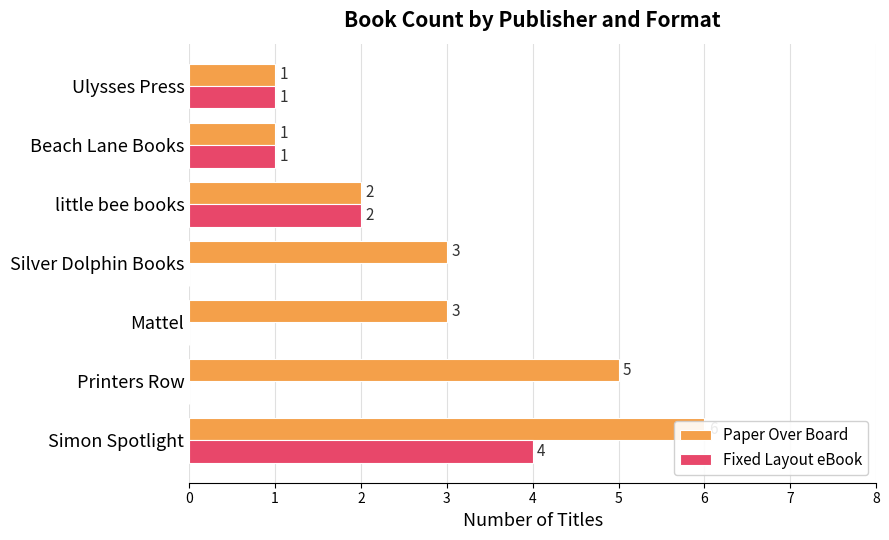

How many distinct data groups are displayed?

2